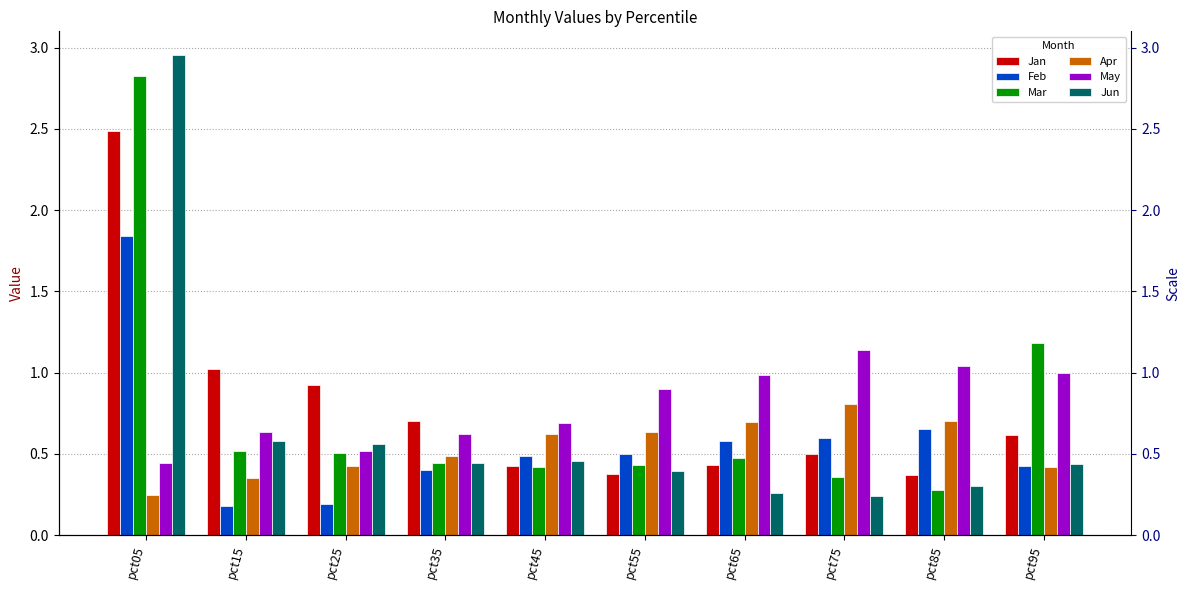

Which label corresponds to the smallest value in the chart?

pct15